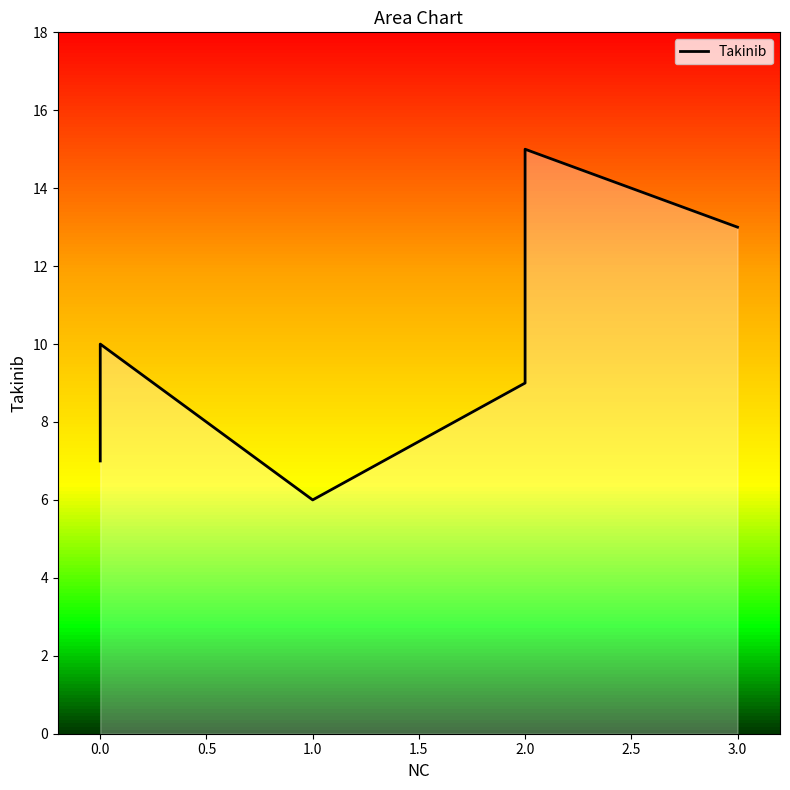

Does the chart have visible grid lines?

No